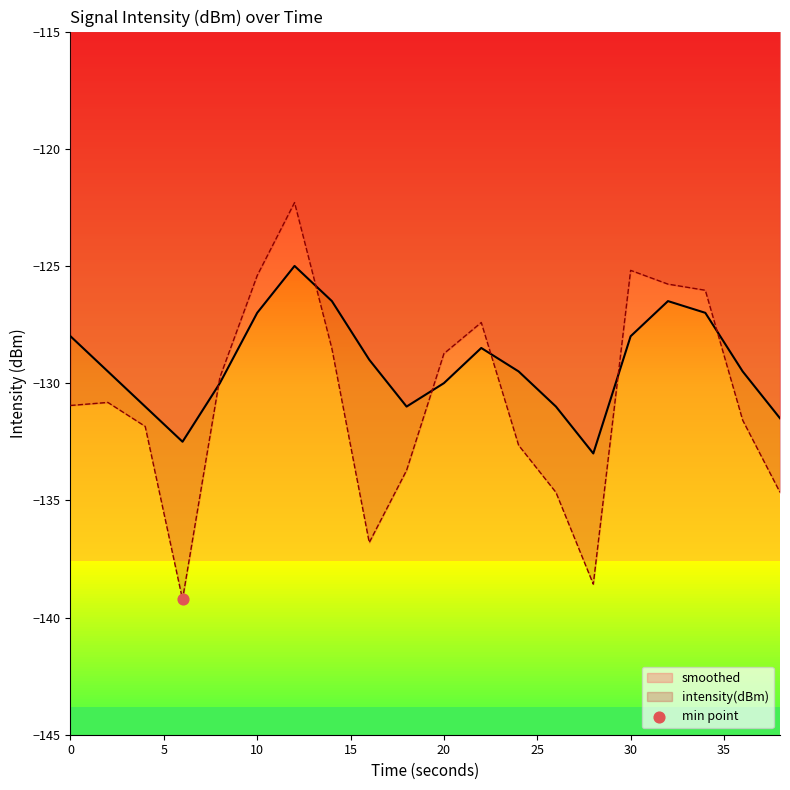

Which series has the largest Y range (max minus min)?

intensity(dBm)